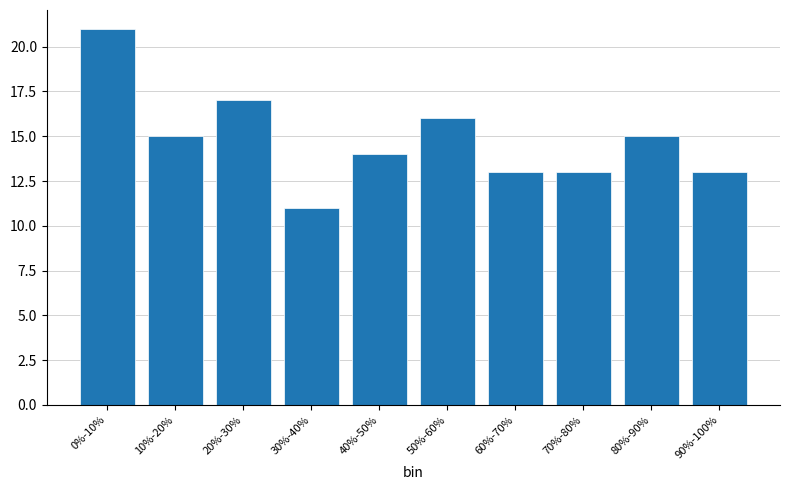

Reading right to left, extract all data points from this chart.

13	15	13	13	16	14	11	17	15	21